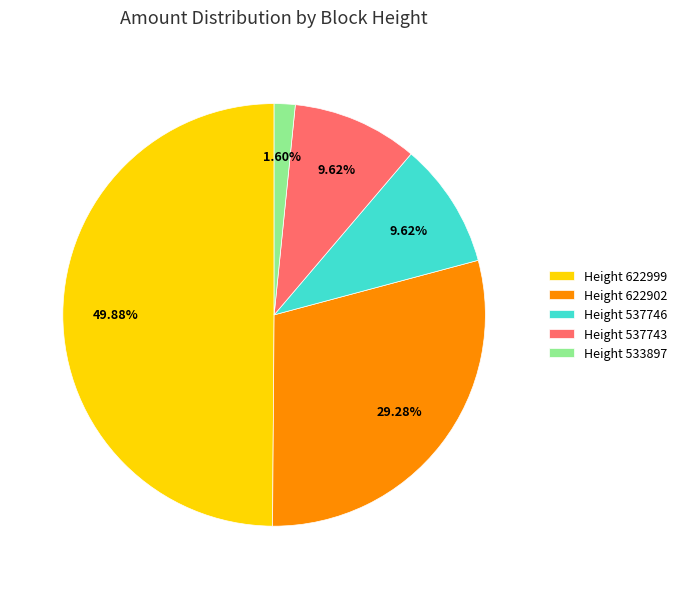

Combined, do Height 537746 and Height 537743 account for over 50%?

No